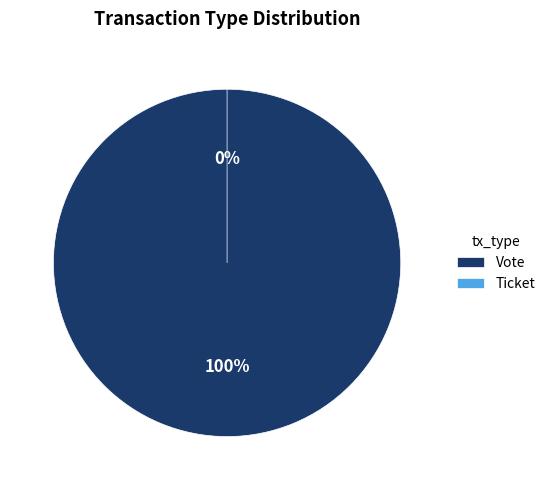

Rank the categories by value from lowest to highest.

Ticket, Vote